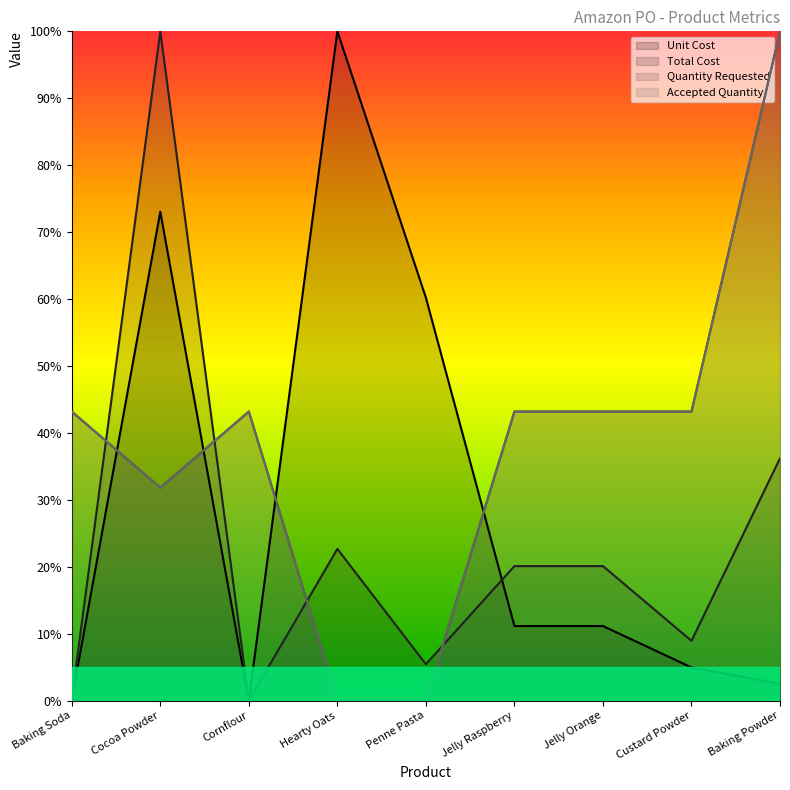

Where is the first local maximum for Total Cost?

Cocoa Powder